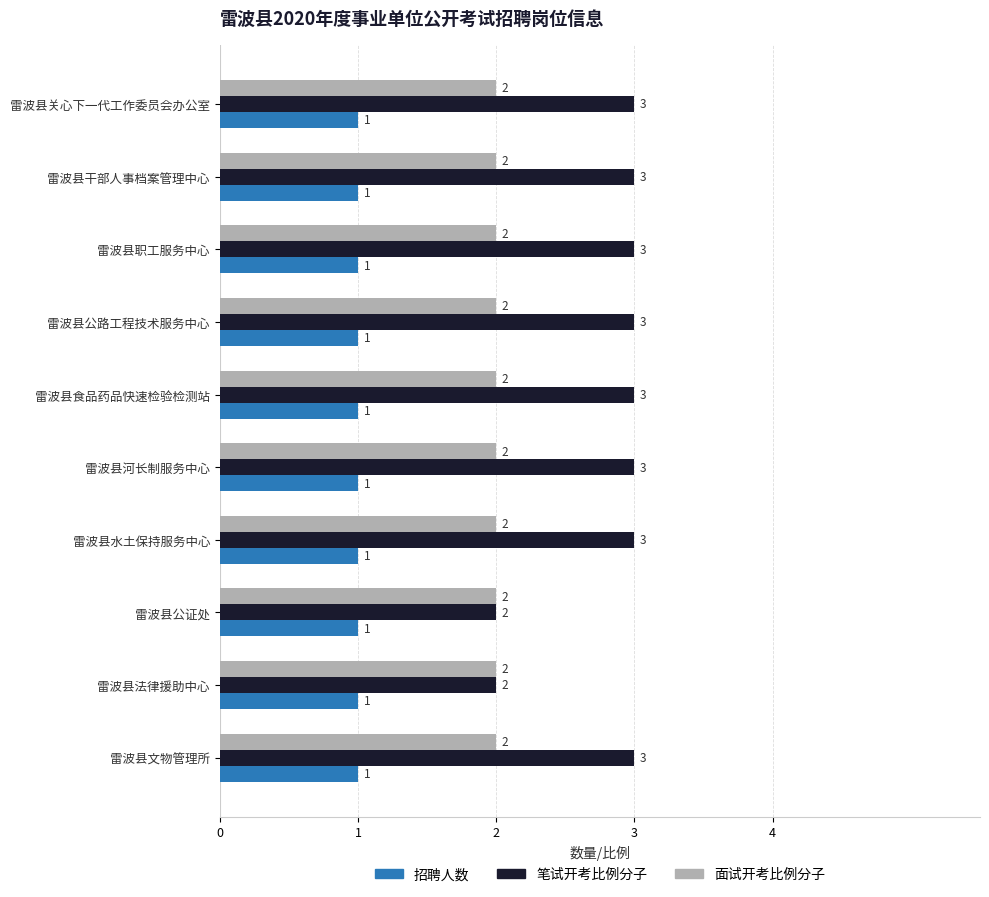

What is the smallest value displayed?

1